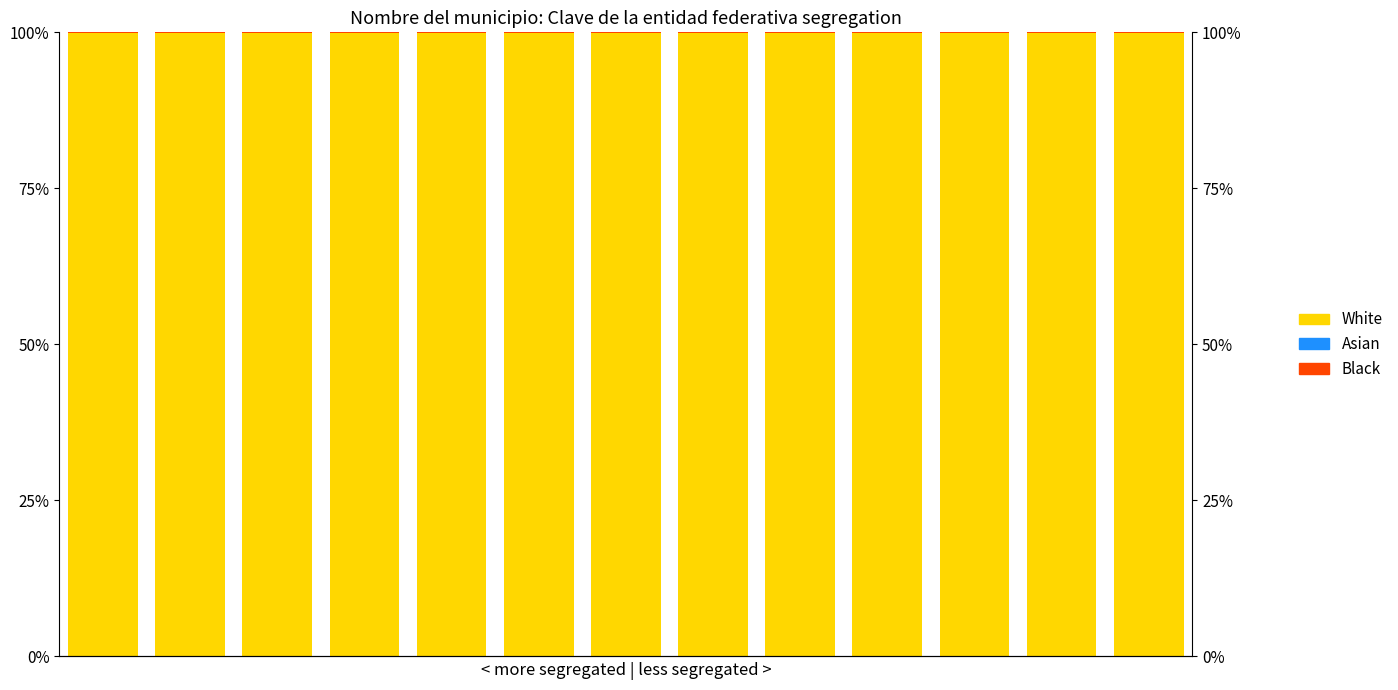

Reading left to right, extract all data points from this chart.

White: 0=99.9	1=99.9	2=99.9	3=99.9	4=99.9	5=99.9	6=99.9	7=99.9	8=99.9	9=99.9	10=99.9	11=99.9	12=99.9
Asian: 0=0.1	1=0.1	2=0.1	3=0.1	4=0.1	5=0.1	6=0.1	7=0.1	8=0.1	9=0.1	10=0.1	11=0.1	12=0.1
Black: 0=0.0	1=0.0	2=0.0	3=0.0	4=0.0	5=0.0	6=0.0	7=0.0	8=0.0	9=0.0	10=0.0	11=0.0	12=0.0